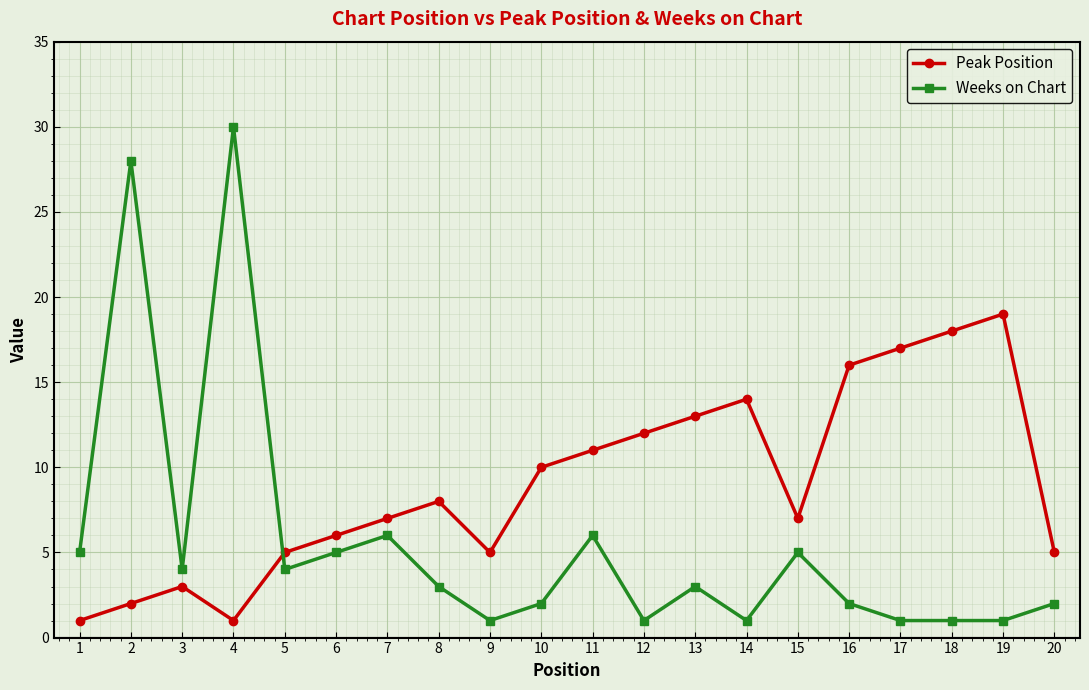

Which series has the widest spread of values?

Weeks on Chart